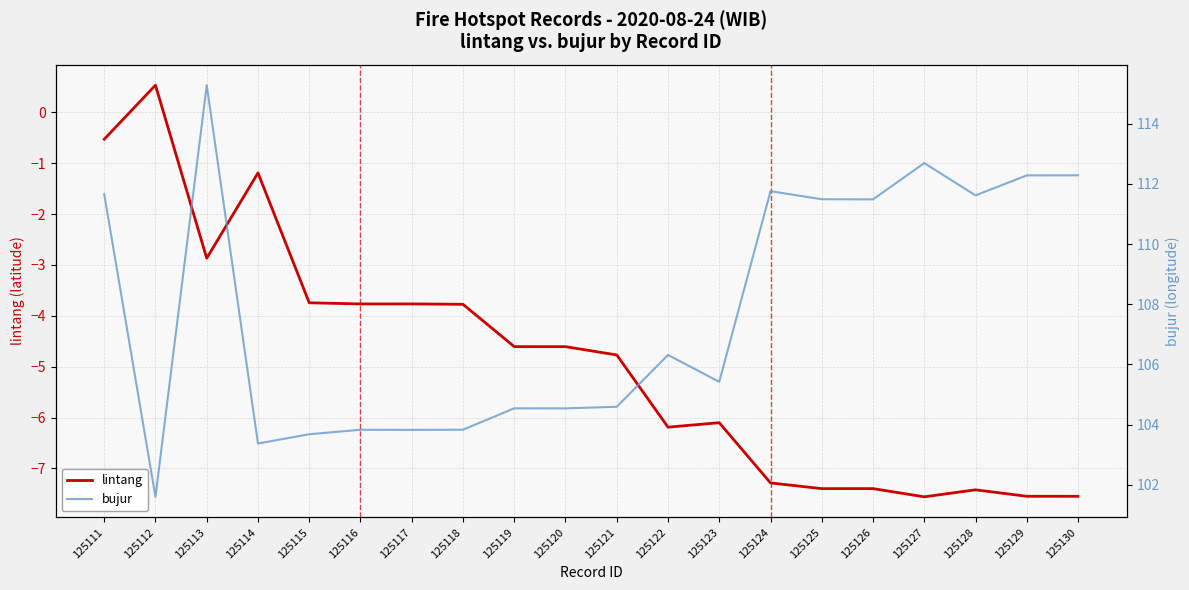

What is the sum of all lintang values?

-97.5